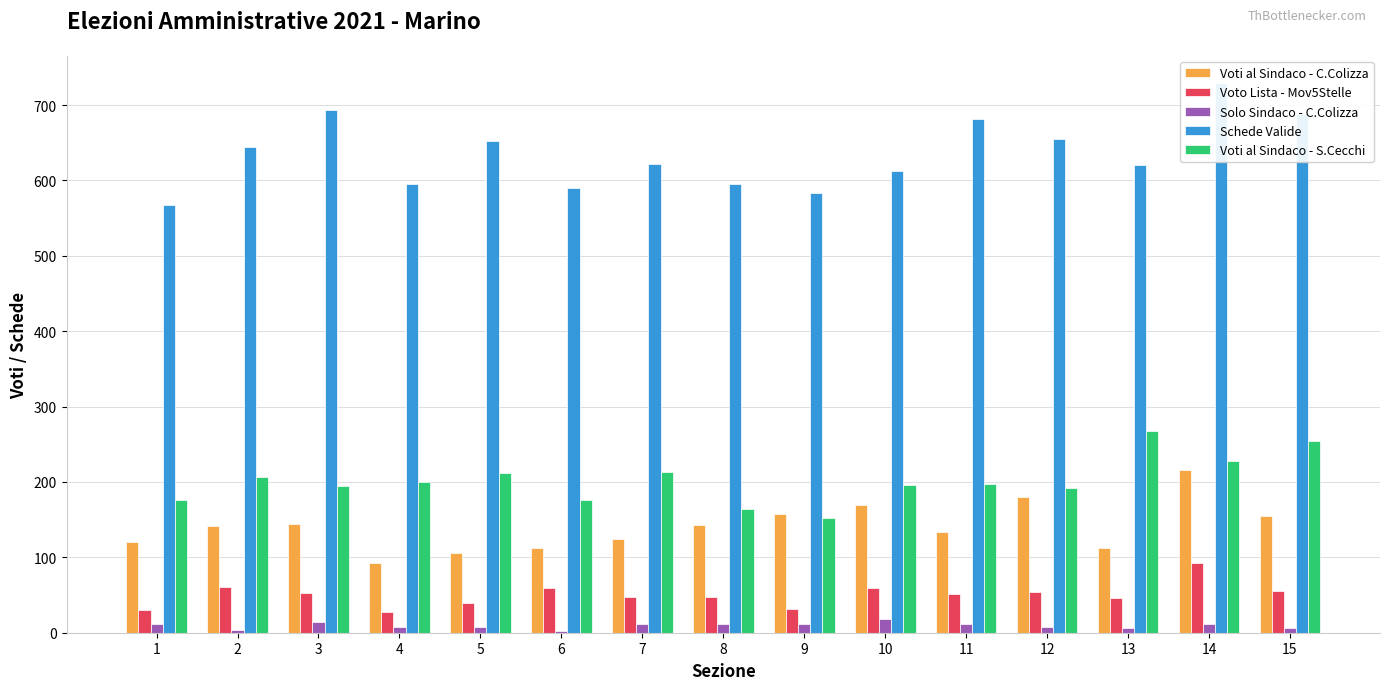

How many categories are shown in the chart?

15